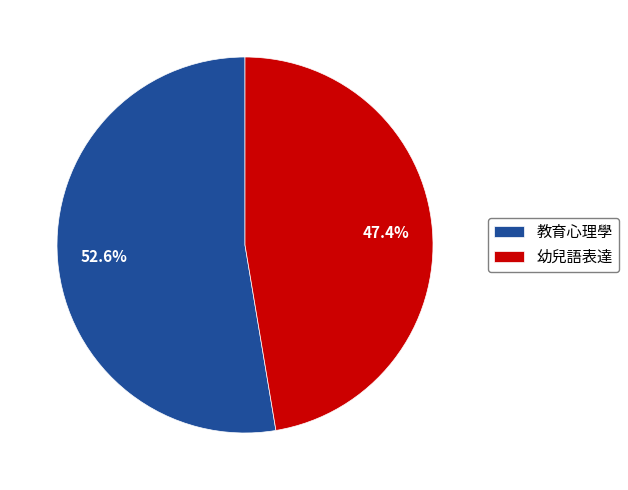

Is it true that 教育心理學 is 53% of the pie?

True